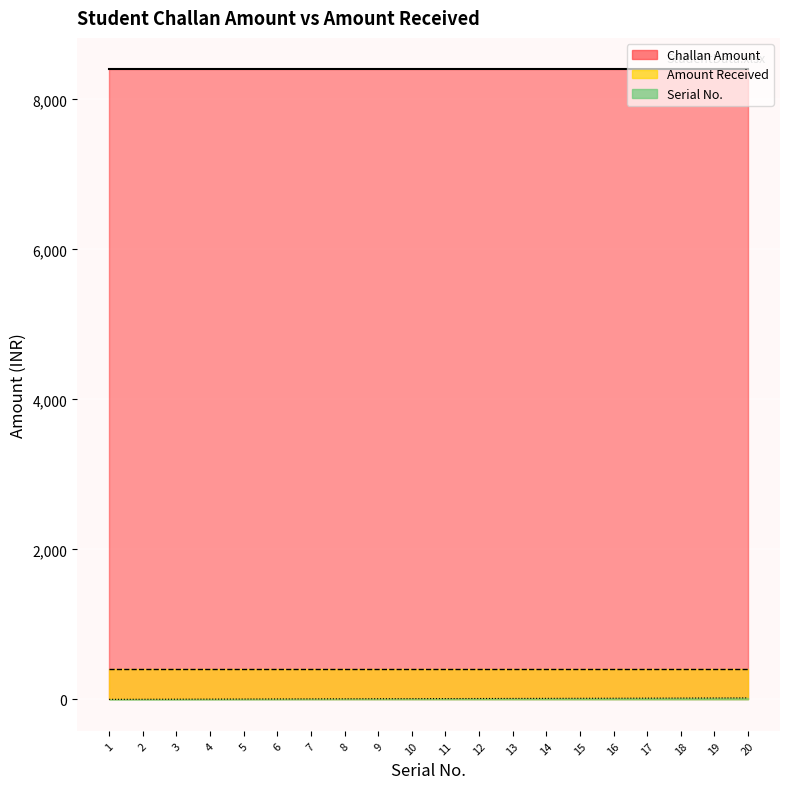

At 20, list the series in order from largest to smallest.

Challan Amount, Amount Received, Serial No.